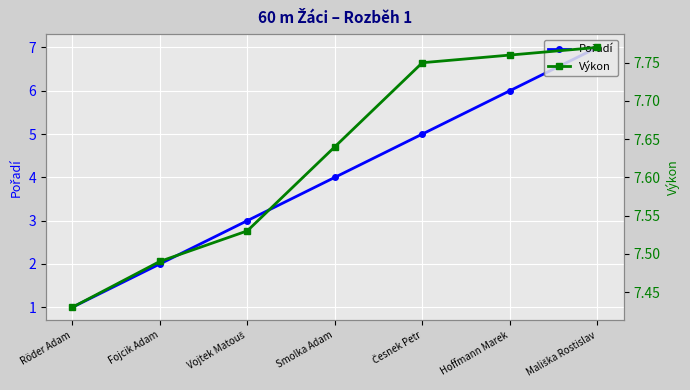

True or false: Pořadí has more than 1 interior local peaks.

False